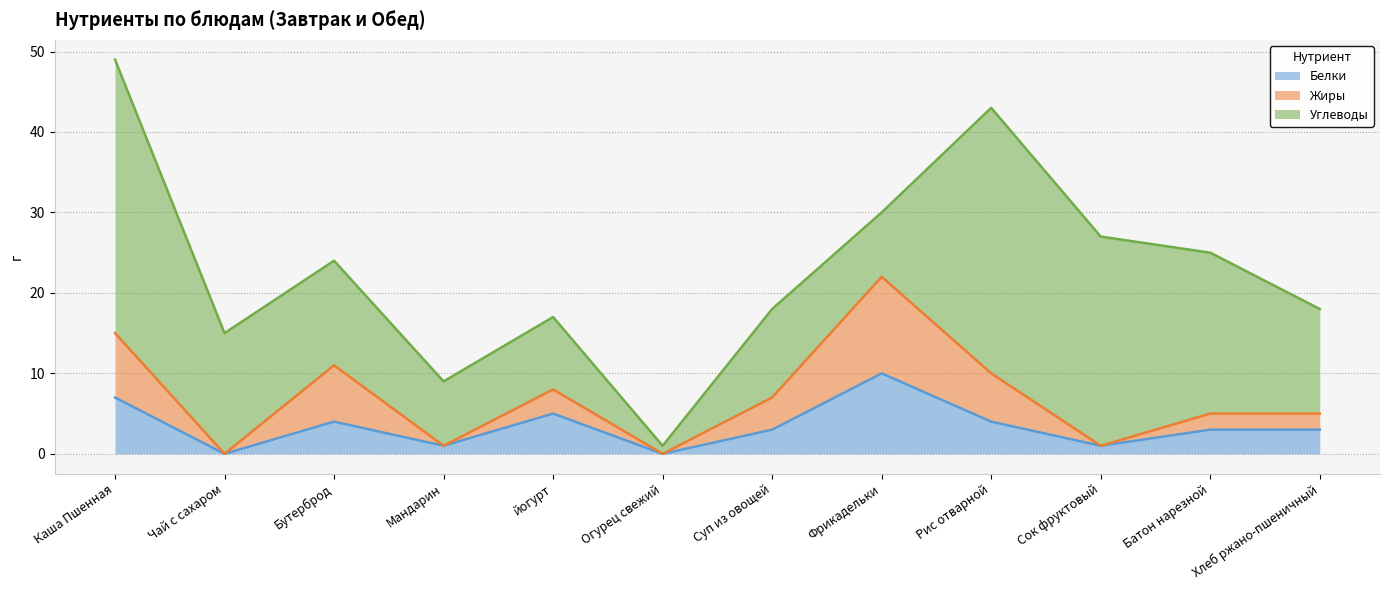

What is the label of the 9th point from the left?

Рис отварной